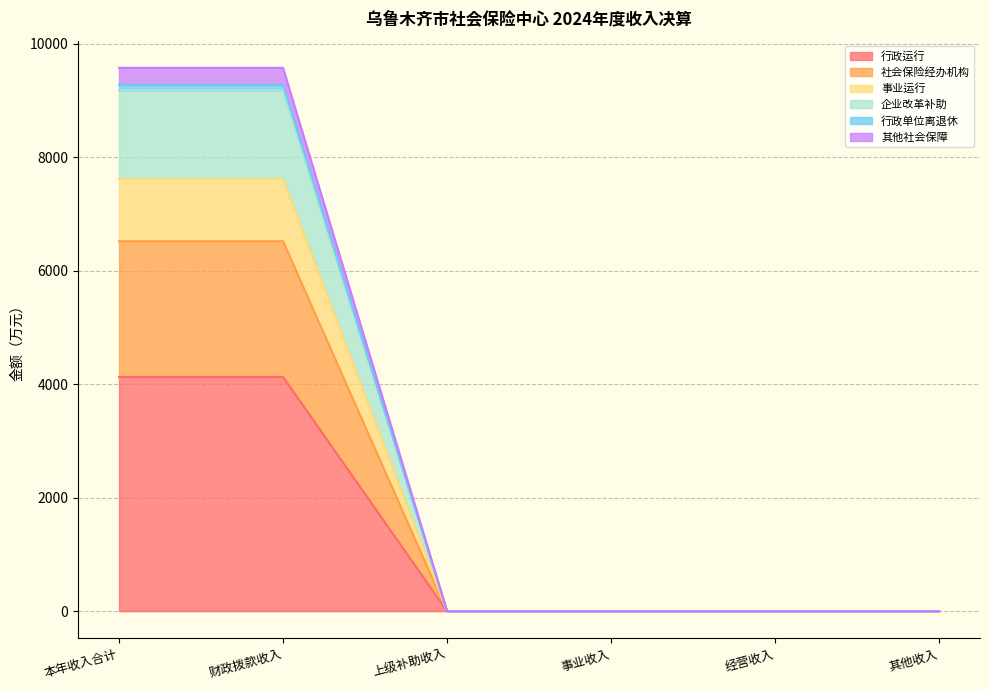

How many lines are shown in the chart?

6